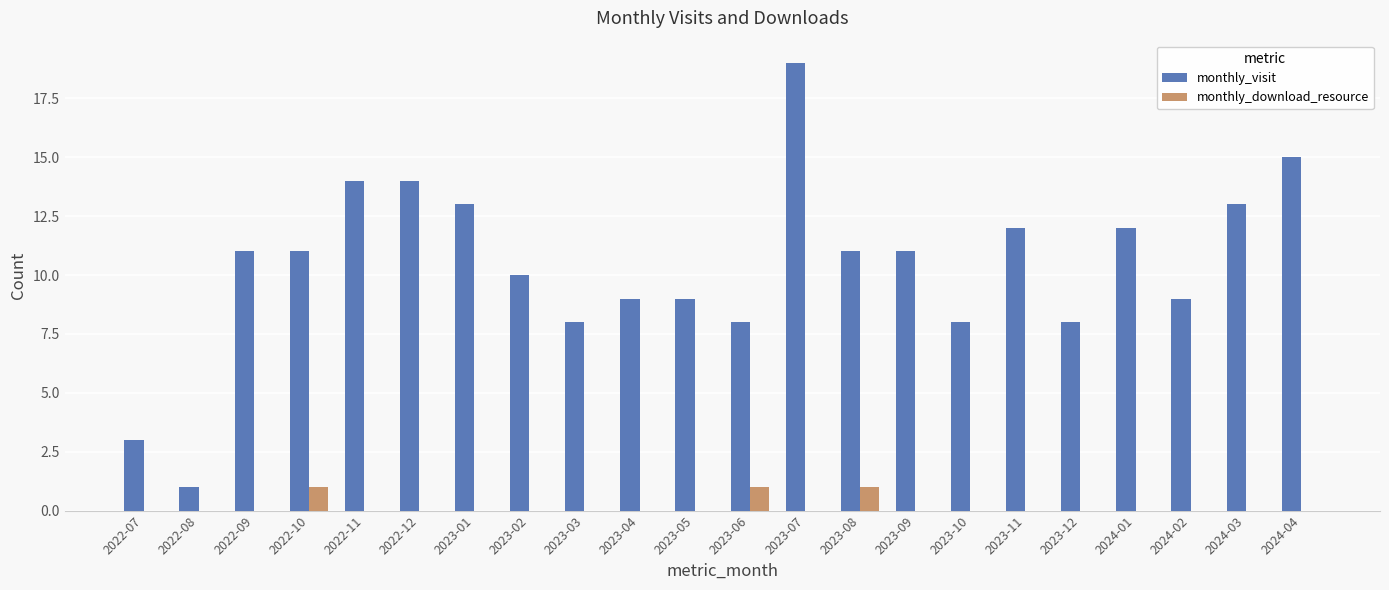

The value of monthly_visit at 2023-02 is 10. True or false?

True